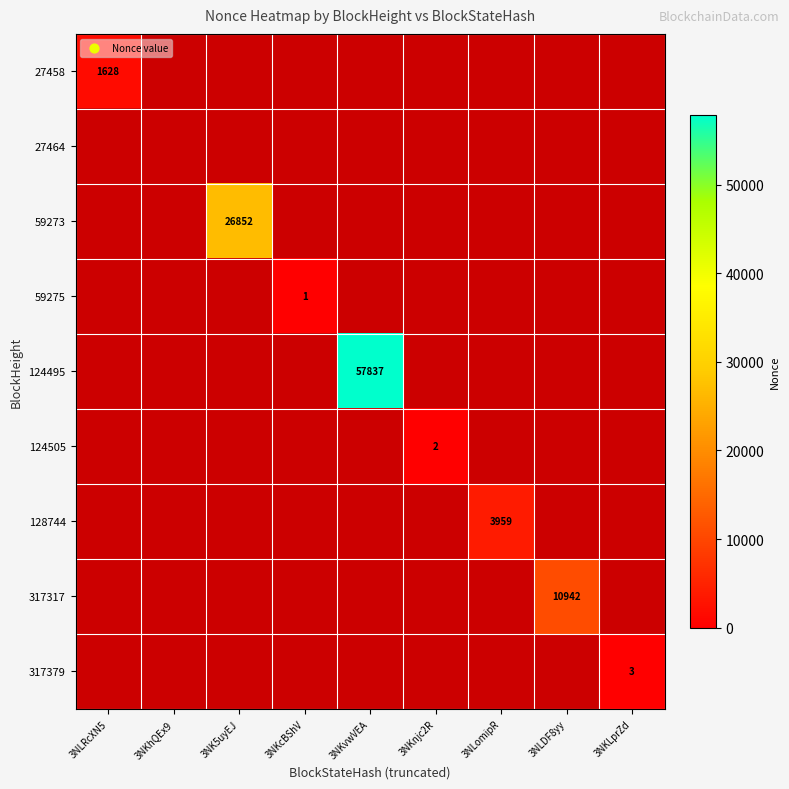

Which label corresponds to the largest value in the chart?

3NKvwVEA